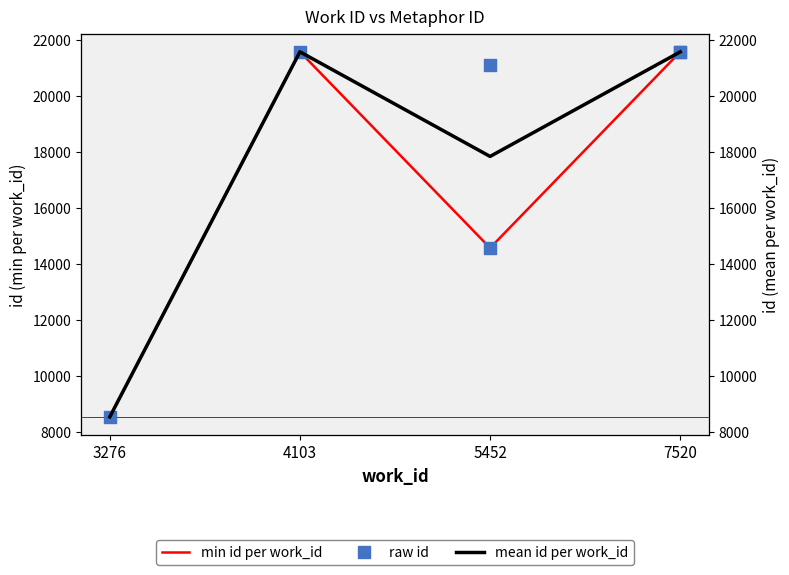

Which has a higher value, 7520 or 4103?

4103